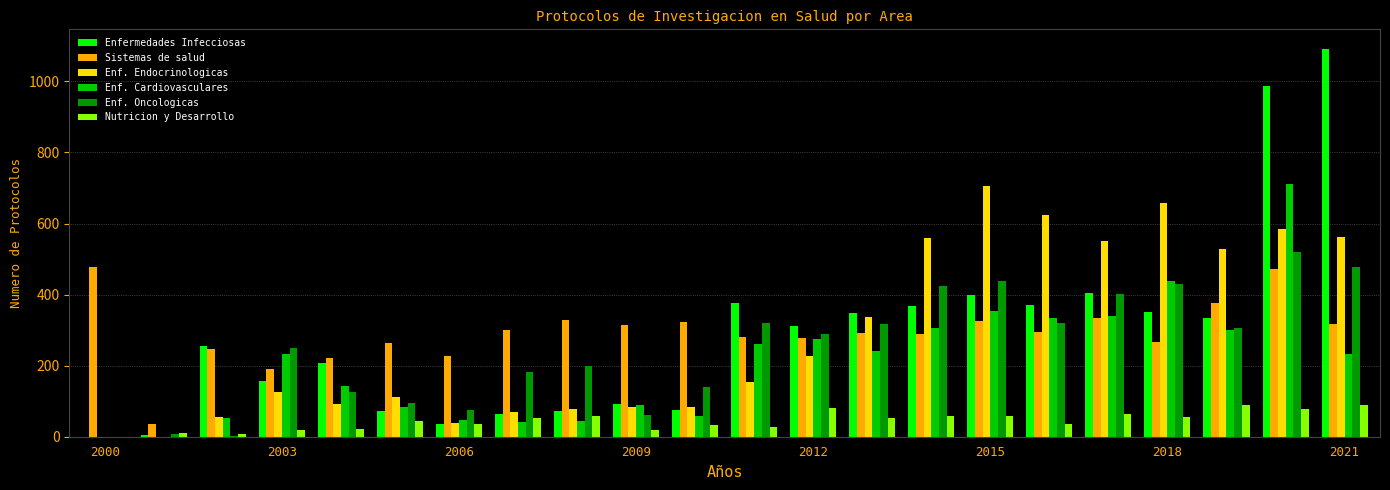

What is the greatest value displayed?

1092